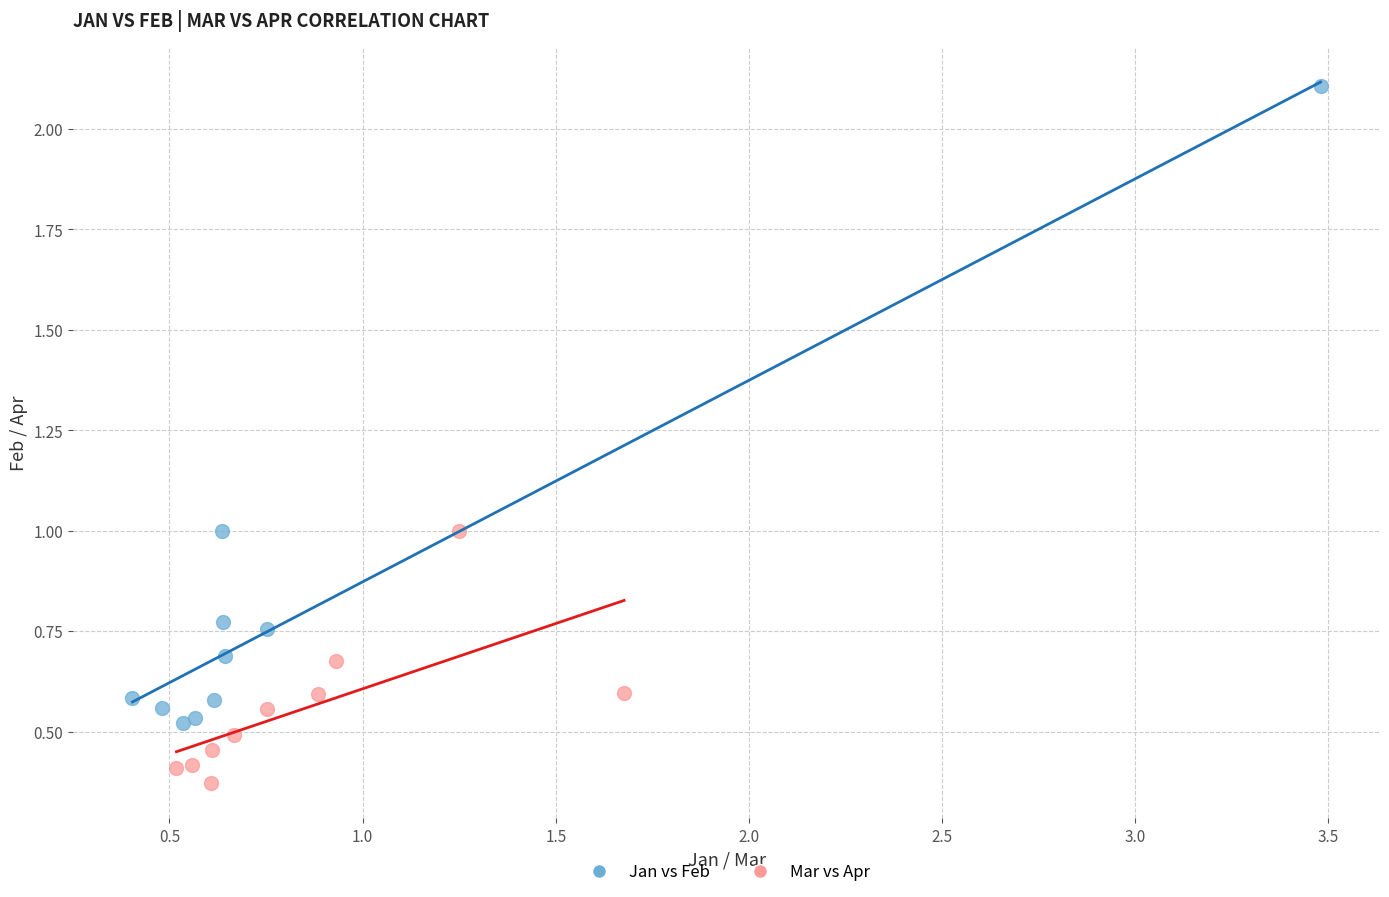

Which series has the largest Y range (max minus min)?

Jan vs Feb